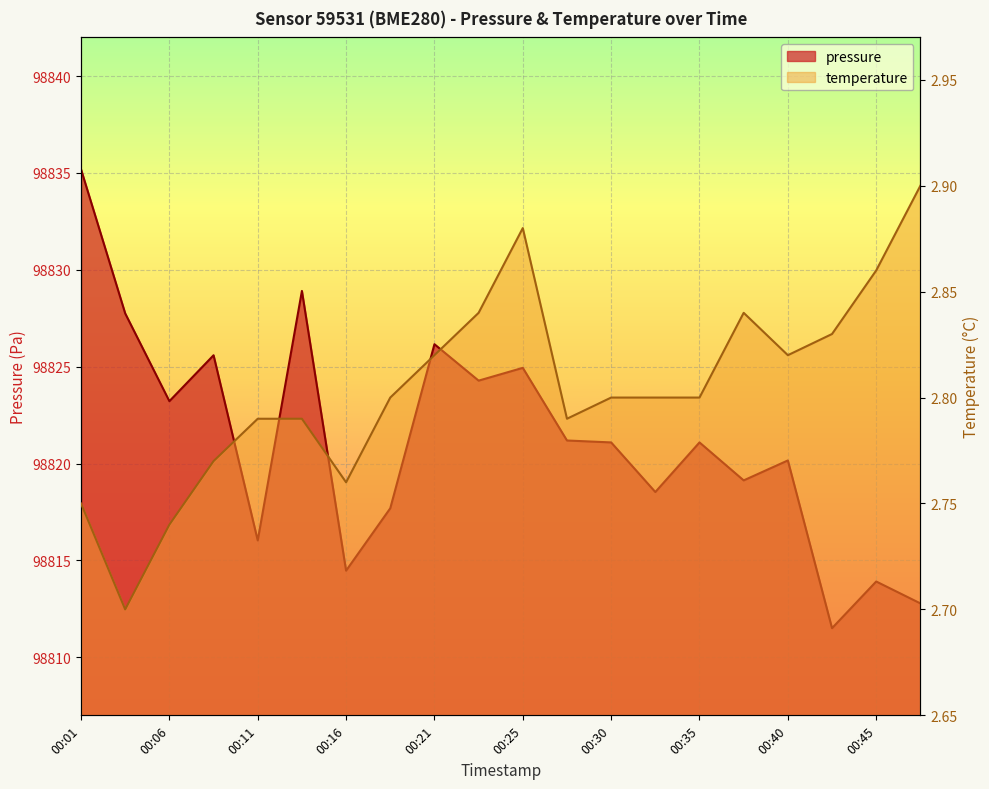

Count the temperature values in the range 2 to 3.

20